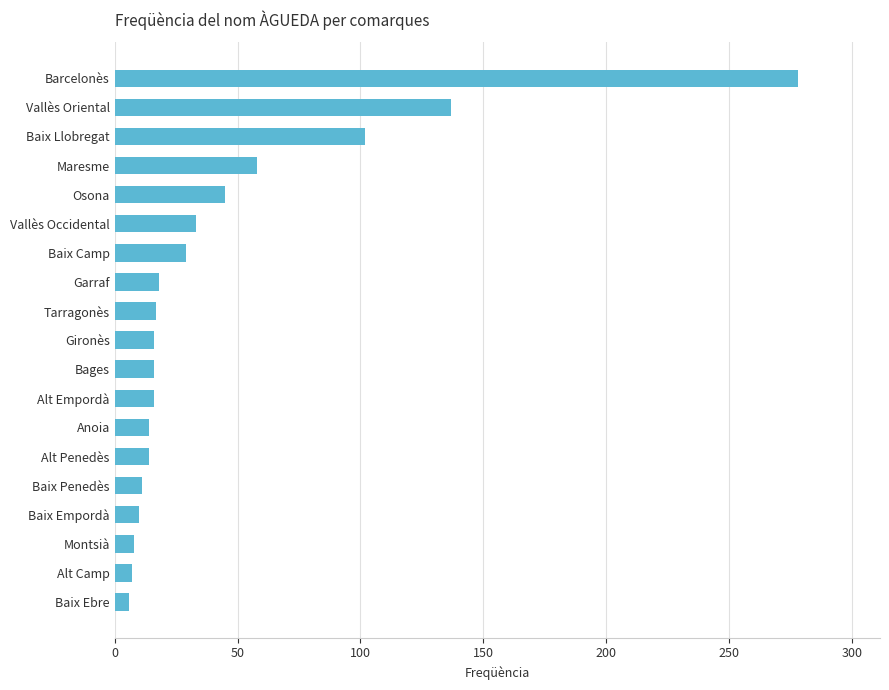

What is the sum of the values at Montsià and Bages?

24